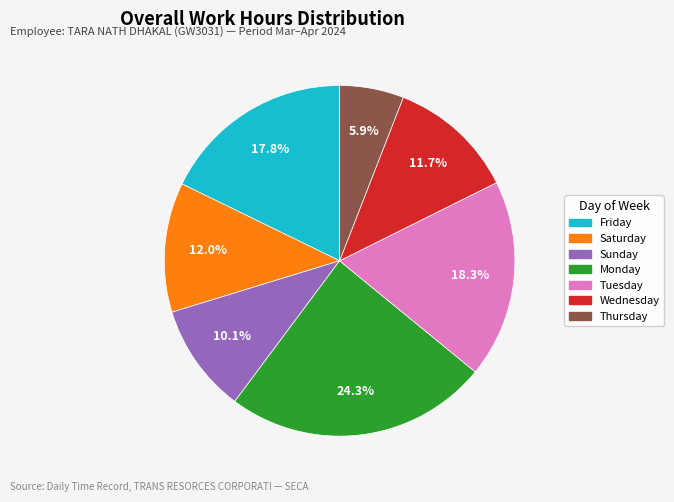

Is there a majority slice in this chart?

No